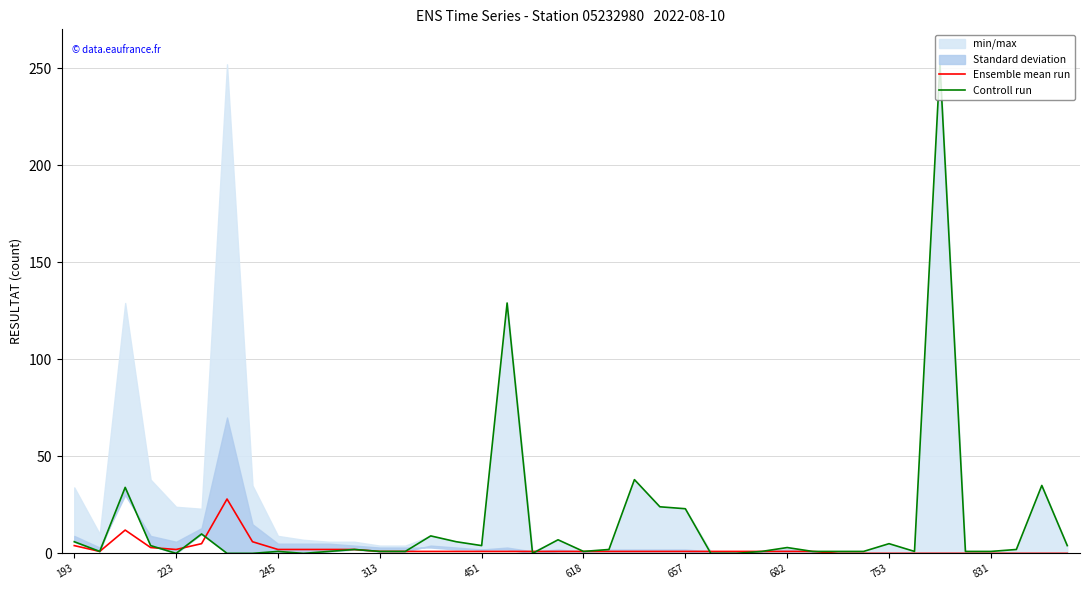

List the series in order of their peak value, highest first.

Controll run, Ensemble mean run